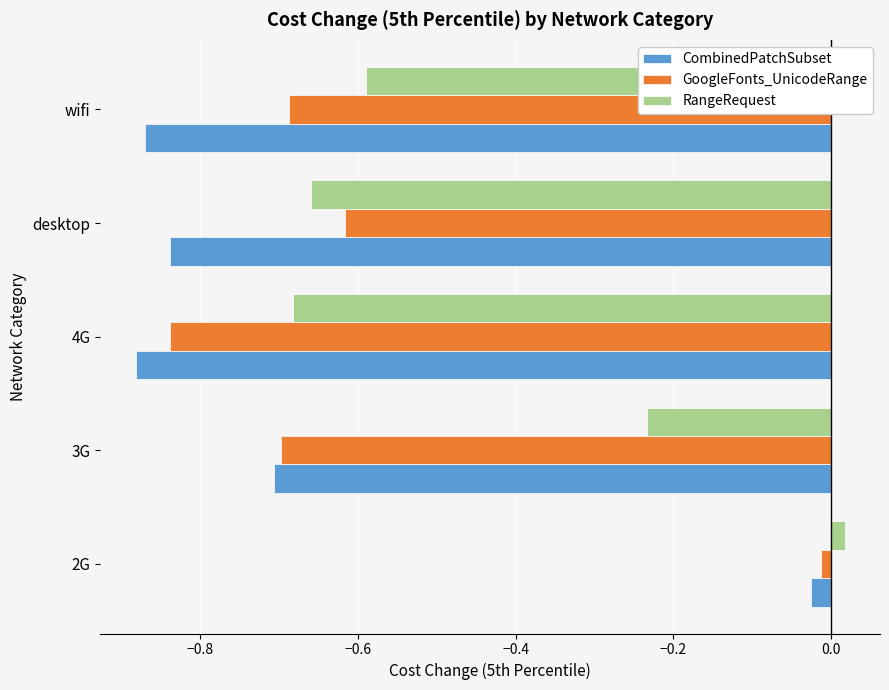

Which category has the highest value across all series?

2G